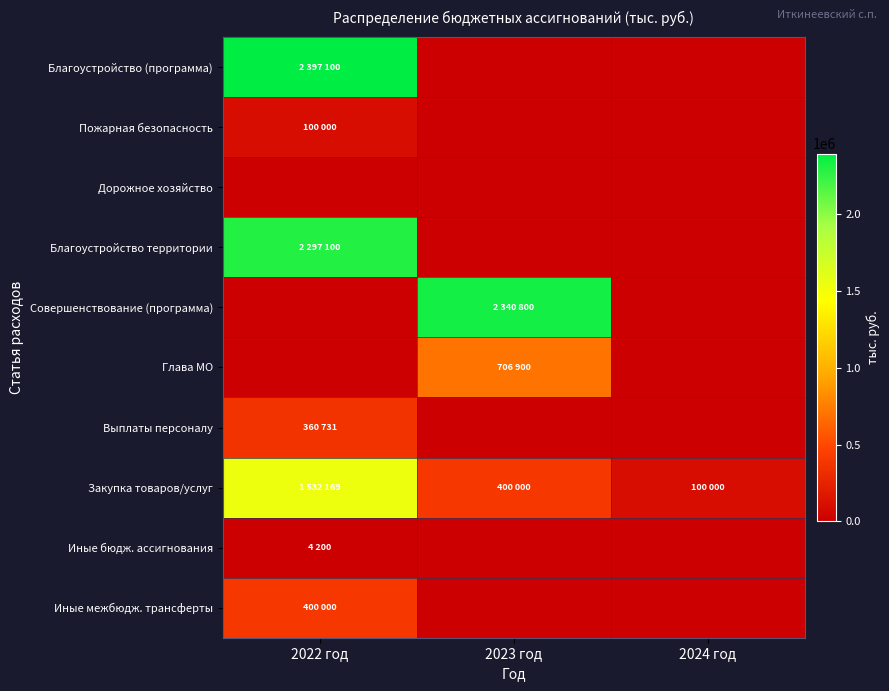

Which label corresponds to the largest value in the chart?

2022 год